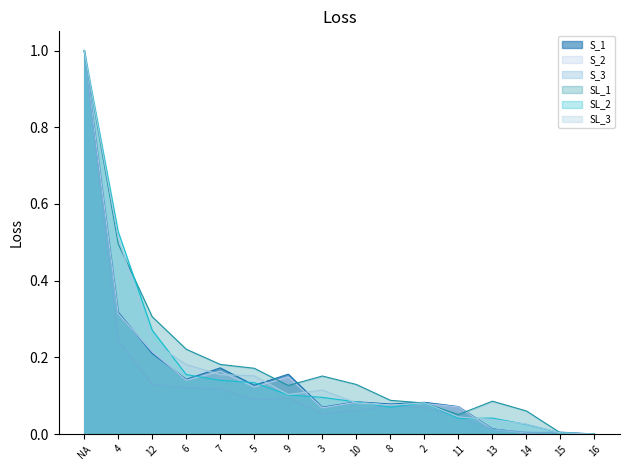

How many lines are shown in the chart?

6